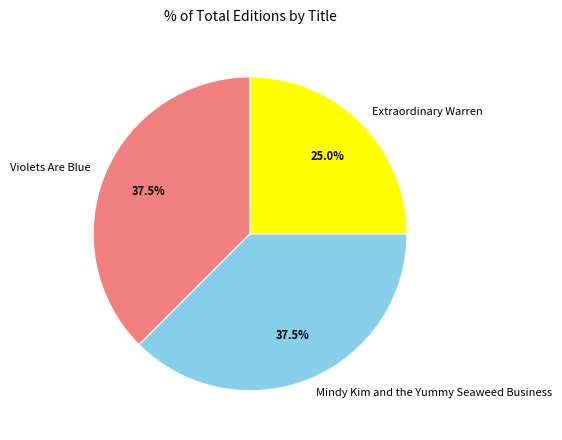

Does any single category account for the majority?

No